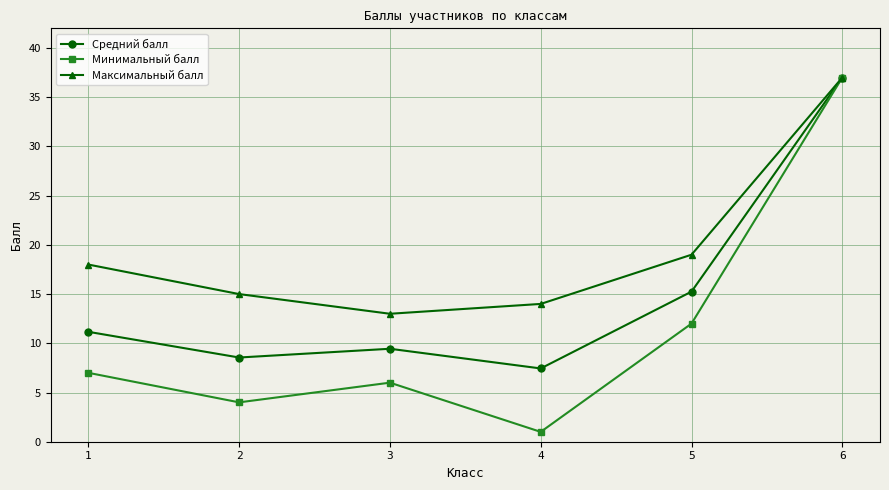

At which category does the chart reach its minimum across all series?

4